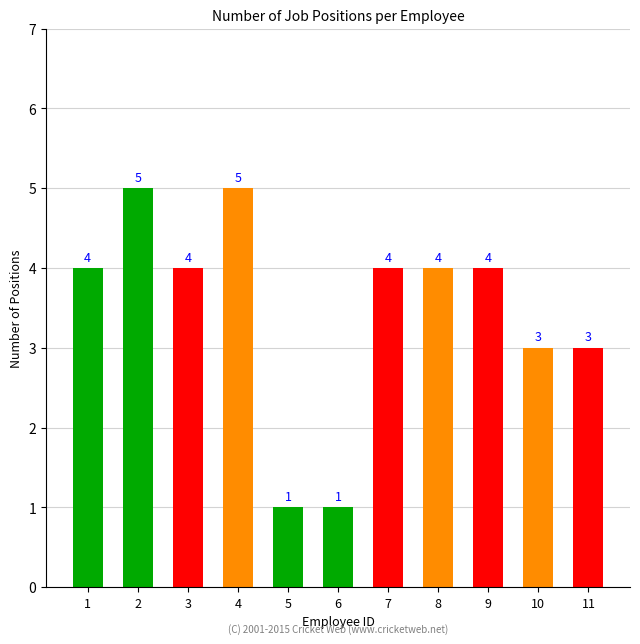

Reading left to right, what are all the values shown in this chart?

4	5	4	5	1	1	4	4	4	3	3